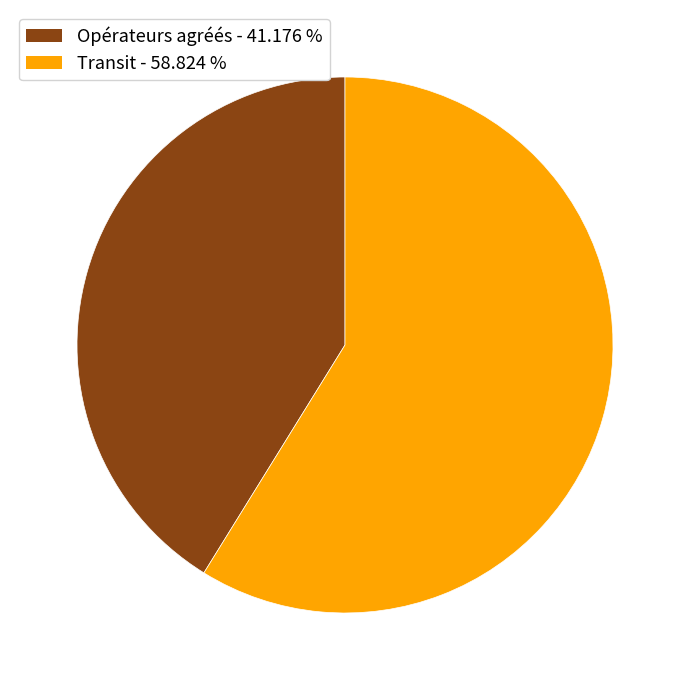

Does Opérateurs agréés represent more than half of the total?

No